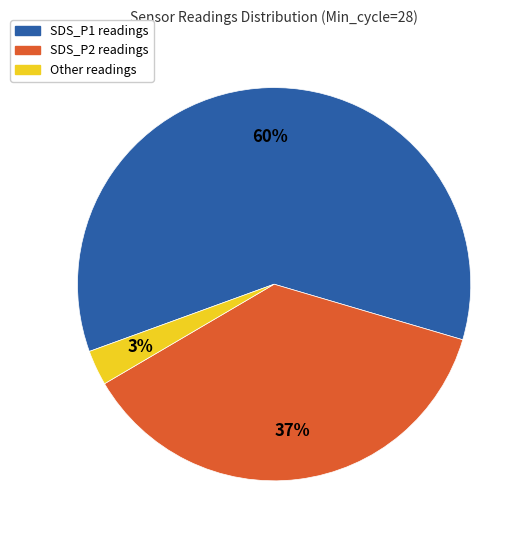

To the nearest percent, what is the difference between the largest and smallest slice percentages?

57%